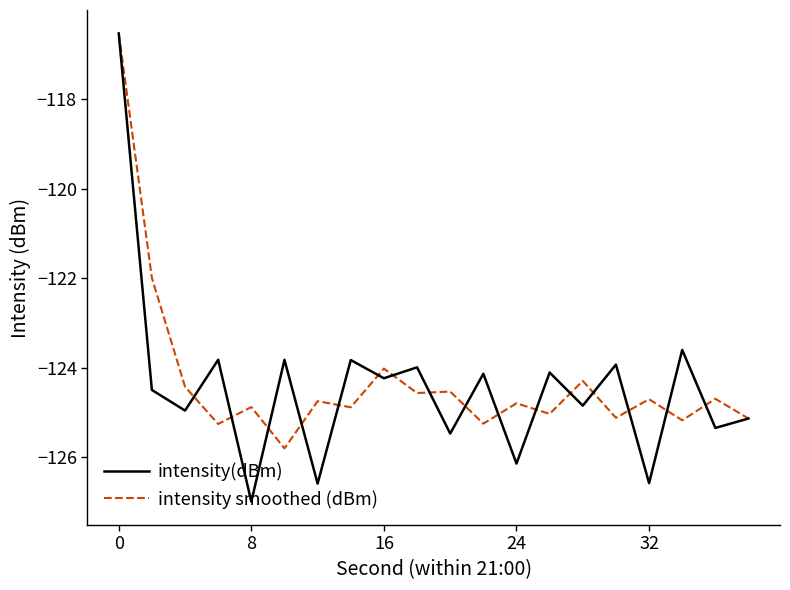

What is the highest value of the intensity smoothed (dBm) series?

-116.5